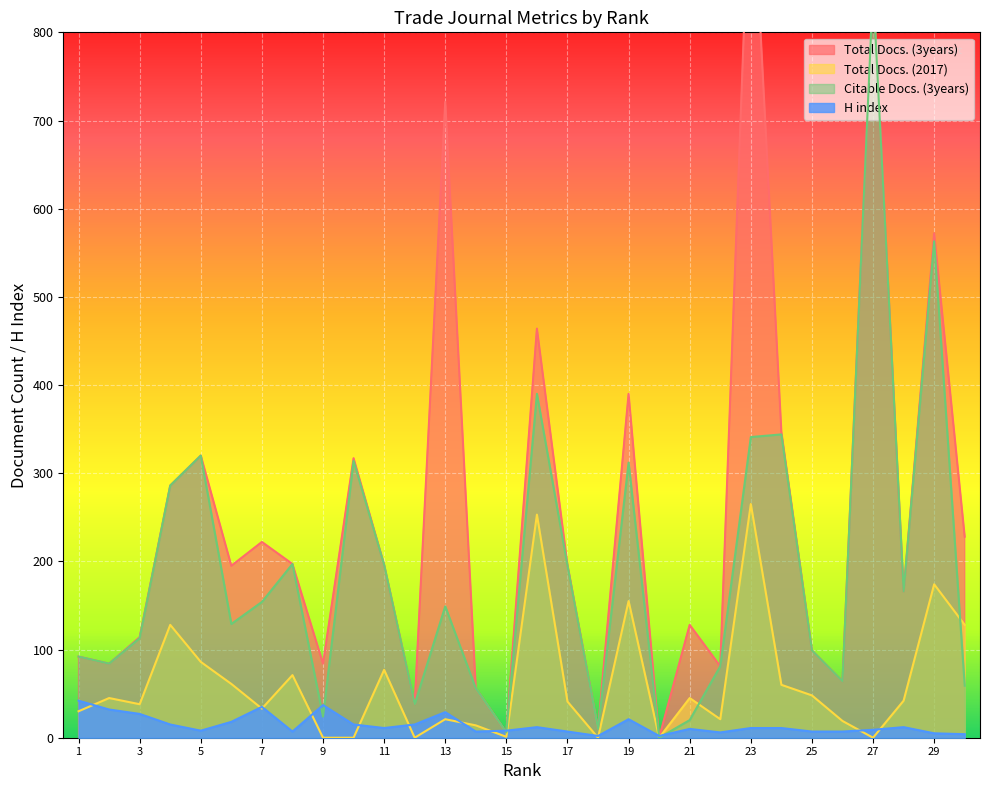

What is the difference between the second highest and minimum values in the Total Docs. (2017) series?

253